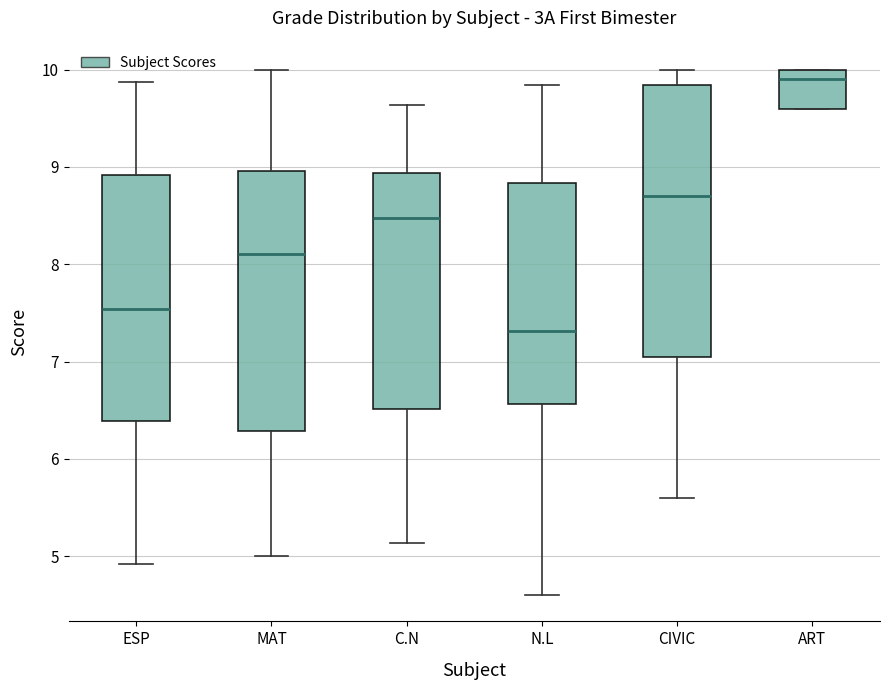

Reading left to right, transcribe this box plot: for each box, give where its median line is, the range the box spans, and where its two whiskers end, as read against the y-axis. The values are not printed on the chart, so give them approximately, as read against the axis.

ESP: median 7.5, box 6.4 to 8.9, whiskers 4.9 to 9.9
MAT: median 8.1, box 6.3 to 9.0, whiskers 5.0 to 10.0
C.N: median 8.5, box 6.5 to 8.9, whiskers 5.1 to 9.6
N.L: median 7.3, box 6.6 to 8.8, whiskers 4.6 to 9.8
CIVIC: median 8.7, box 7.1 to 9.8, whiskers 5.6 to 10.0
ART: median 9.9, box 9.6 to 10.0, whiskers 9.6 to 10.0